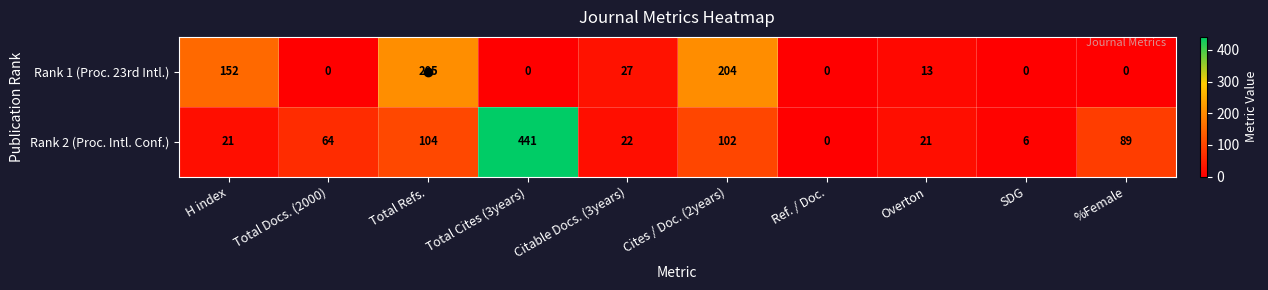

List the series in order of their overall mean, lowest first.

Rank 1 (Proc. 23rd Intl.), Rank 2 (Proc. Intl. Conf.)